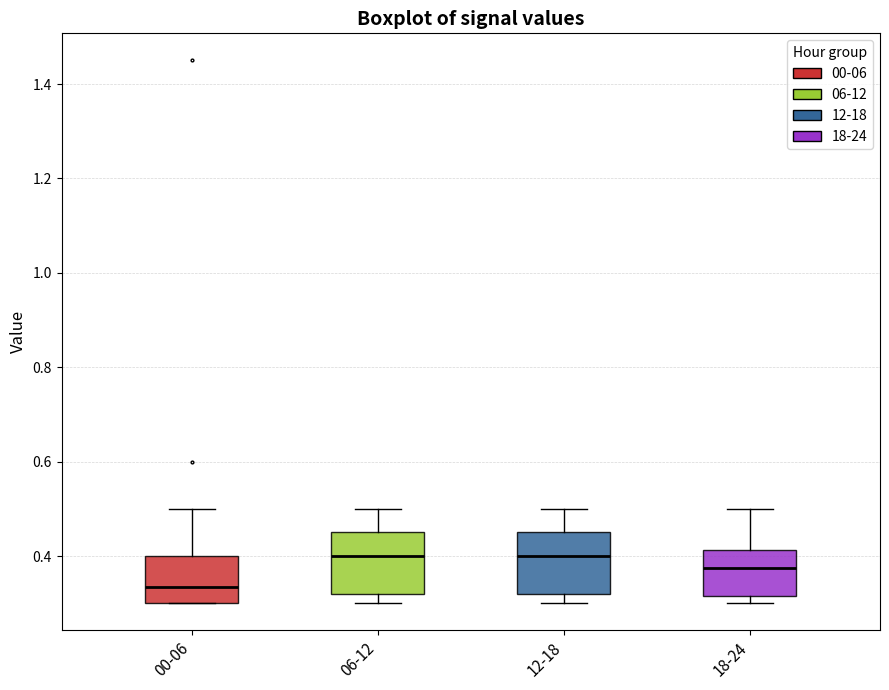

Reading left to right, transcribe this box plot: for each box, give where its median line is, the range the box spans, and where its two whiskers end, as read against the y-axis. The values are not printed on the chart, so give them approximately, as read against the axis.

00-06: median 0.34, box 0.30 to 0.40, whiskers 0.30 to 0.50
06-12: median 0.40, box 0.32 to 0.46, whiskers 0.30 to 0.50
12-18: median 0.40, box 0.32 to 0.46, whiskers 0.30 to 0.50
18-24: median 0.38, box 0.32 to 0.42, whiskers 0.30 to 0.50